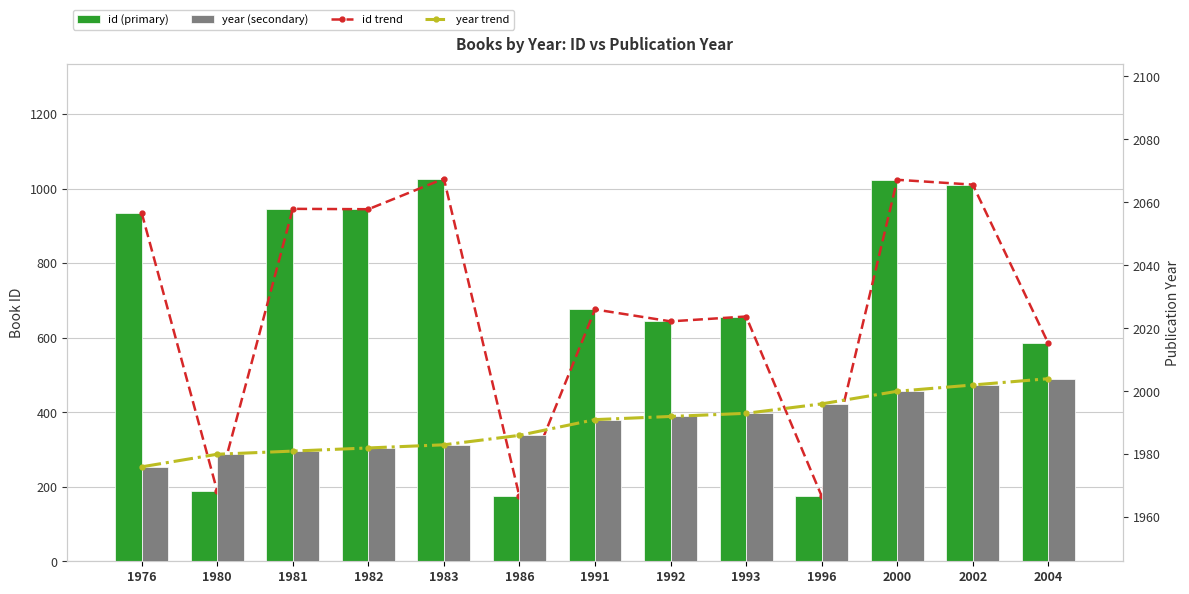

What is the average value of the year trend series?

1990